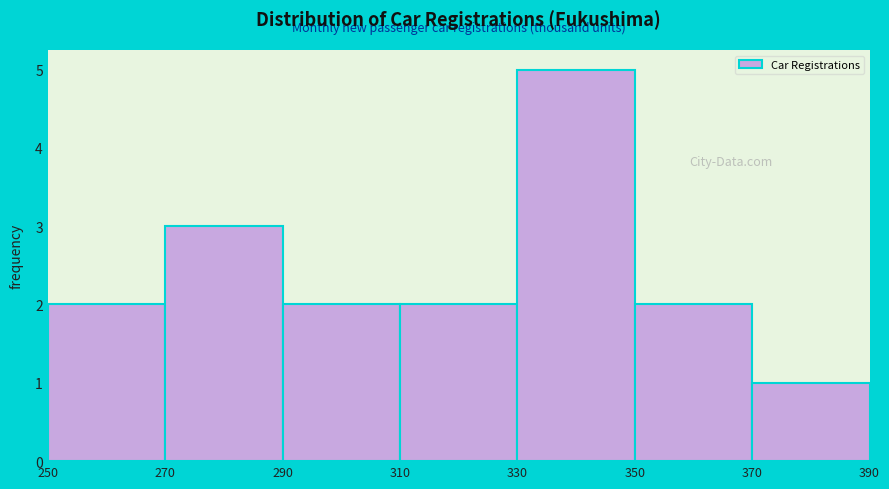

What is the height of the bar covering 370 to 390 on the x-axis? The values are not printed on the chart, so give them approximately, as read against the axis.

1